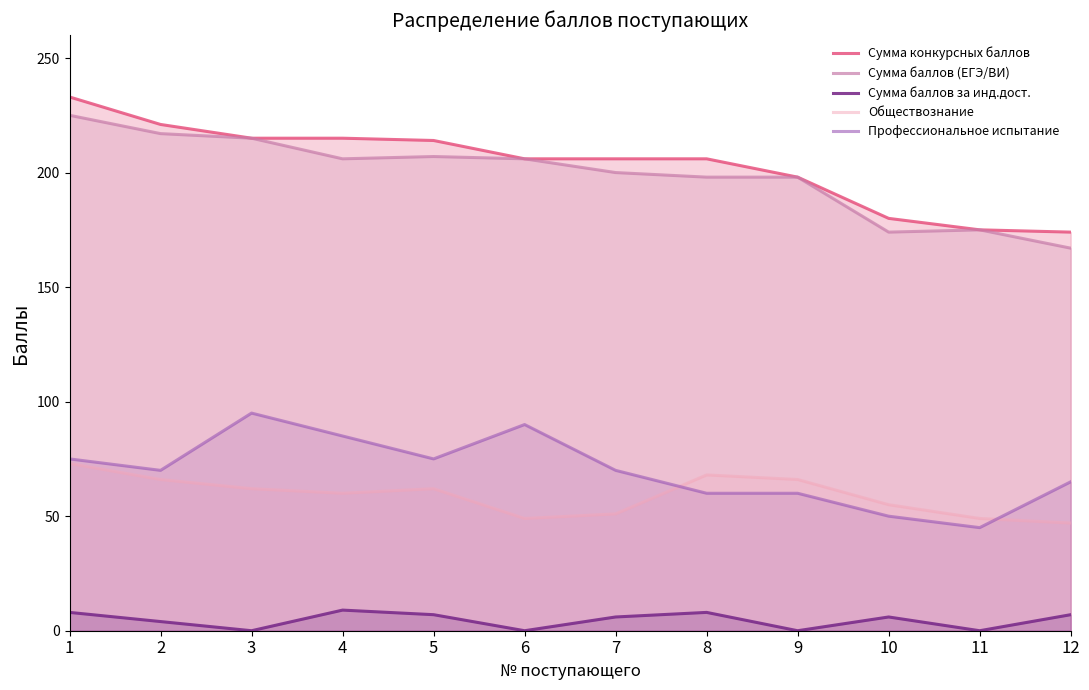

How many lines are shown in the chart?

5